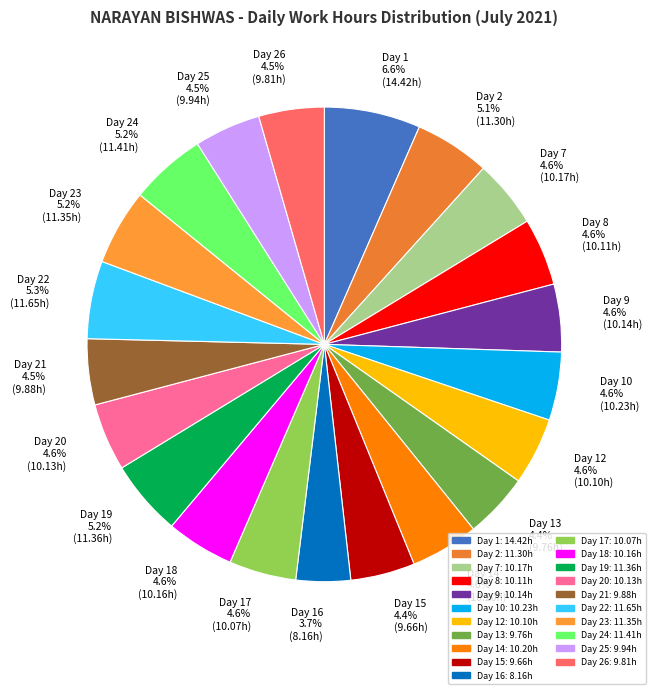

How many slices are in this pie chart?

21